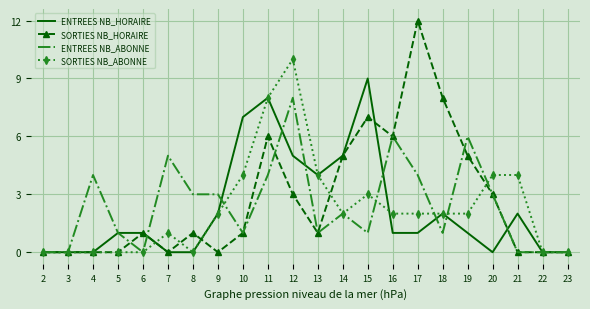

What is the difference between the maximum and second lowest values in the ENTREES NB_HORAIRE series?

9